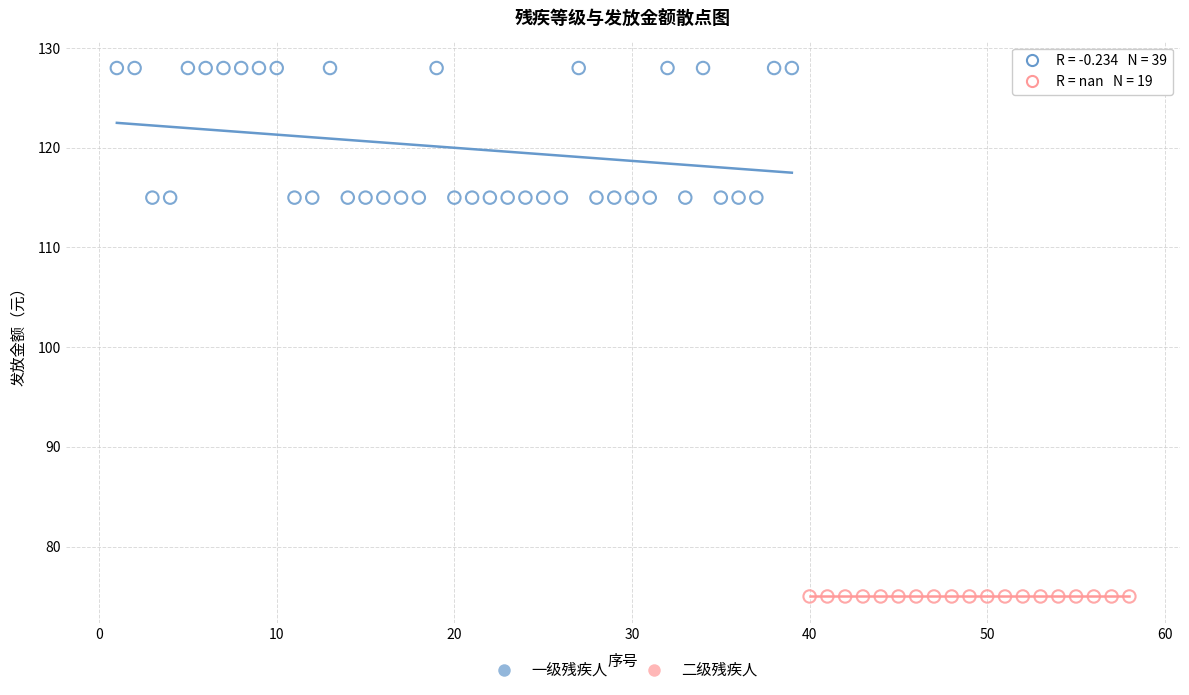

Which series reaches the maximum Y coordinate?

一级残疾人